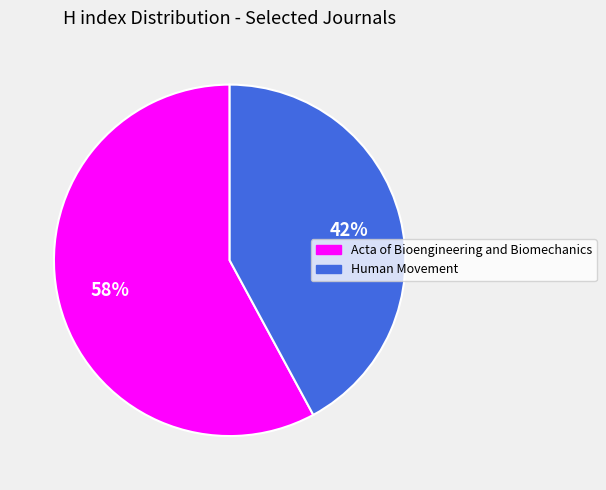

Which category accounts for the majority?

Acta of Bioengineering and Biomechanics